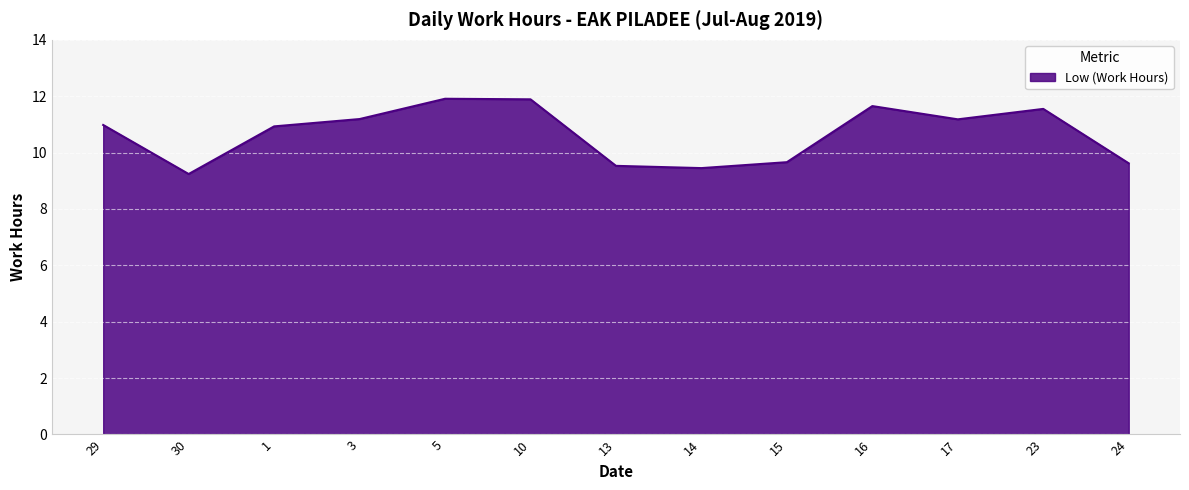

How many categories are shown in the chart?

13